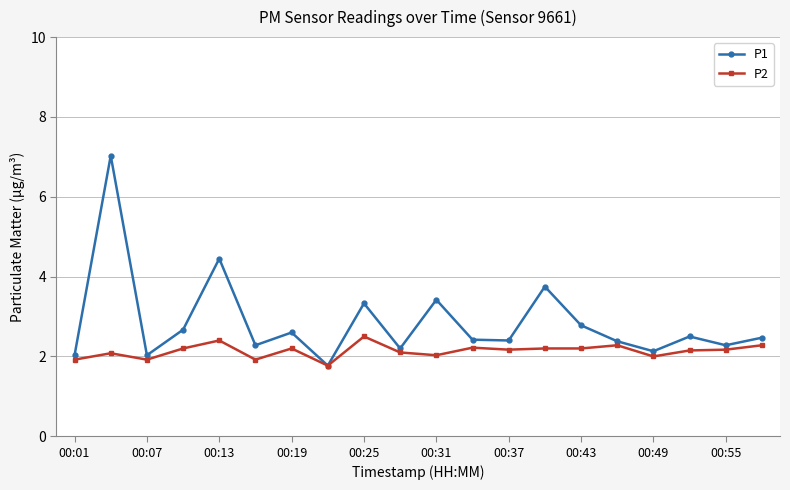

What is the difference between the maximum and minimum values in the P2 series?

0.7